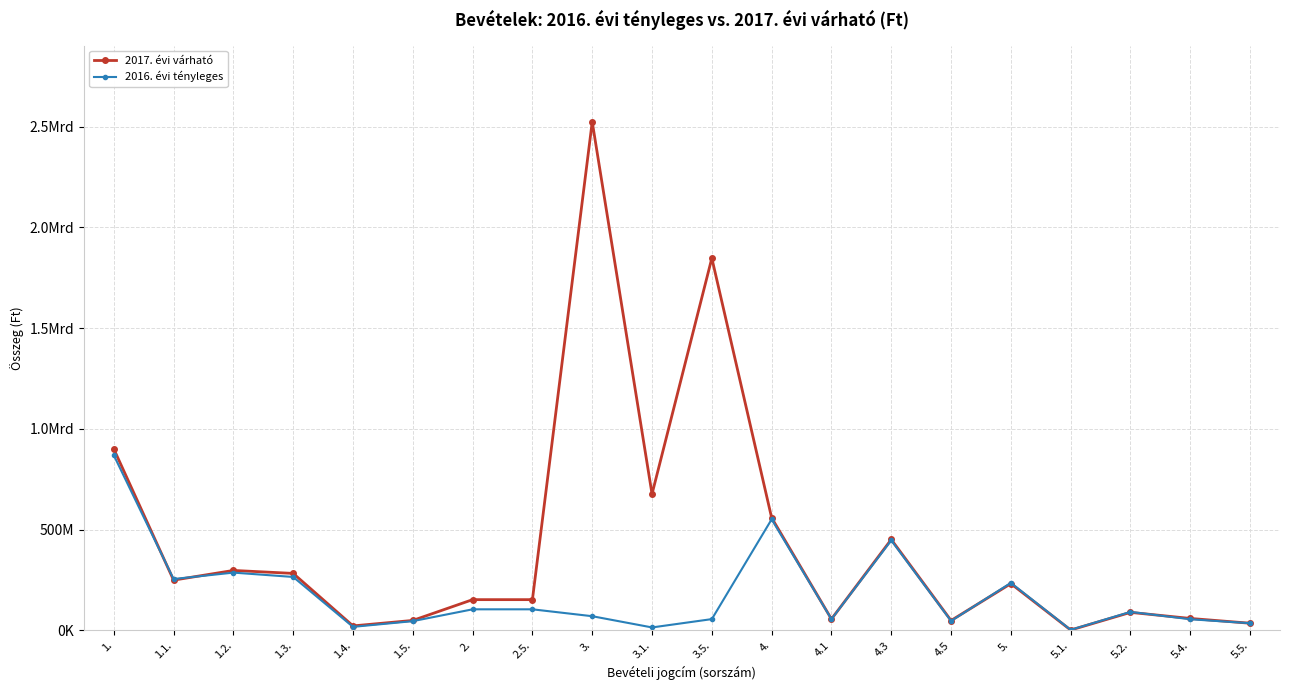

After their last crossing, which series has the higher values: 2016. évi tényleges or 2017. évi várható?

2016. évi tényleges